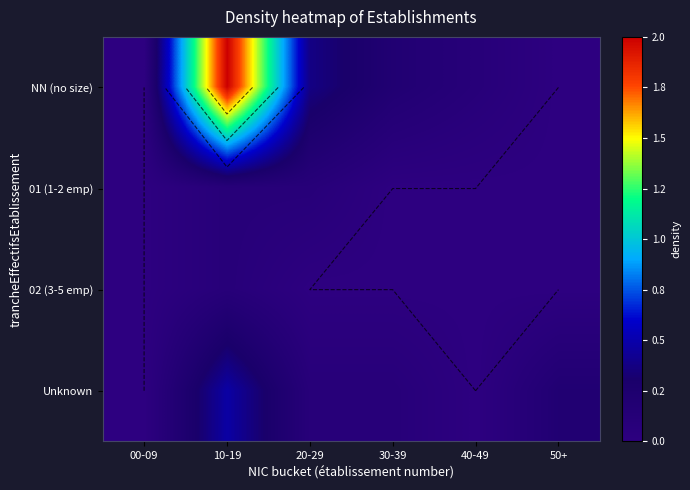

What is the sum of the Unknown values at 30-39 and 00-09?

0.1